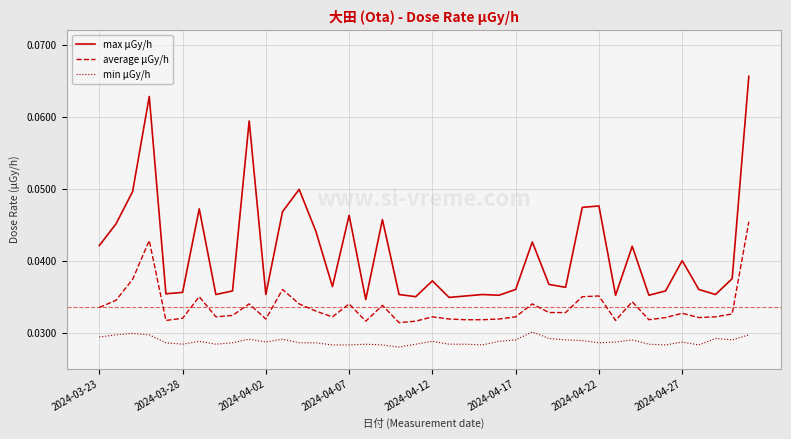

True or false: average μGy/h and min μGy/h intersect in this chart.

False